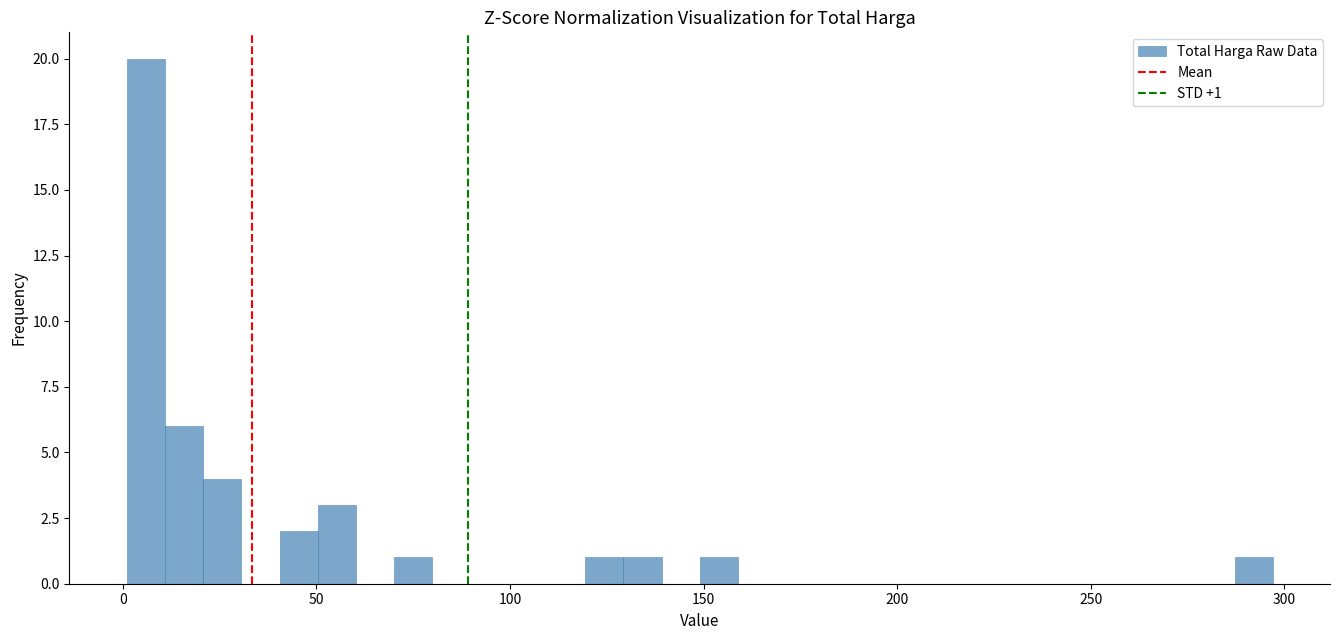

Around what value on the x-axis is the tallest bar? Give the approximate position of its centre, as read against the axis.

5